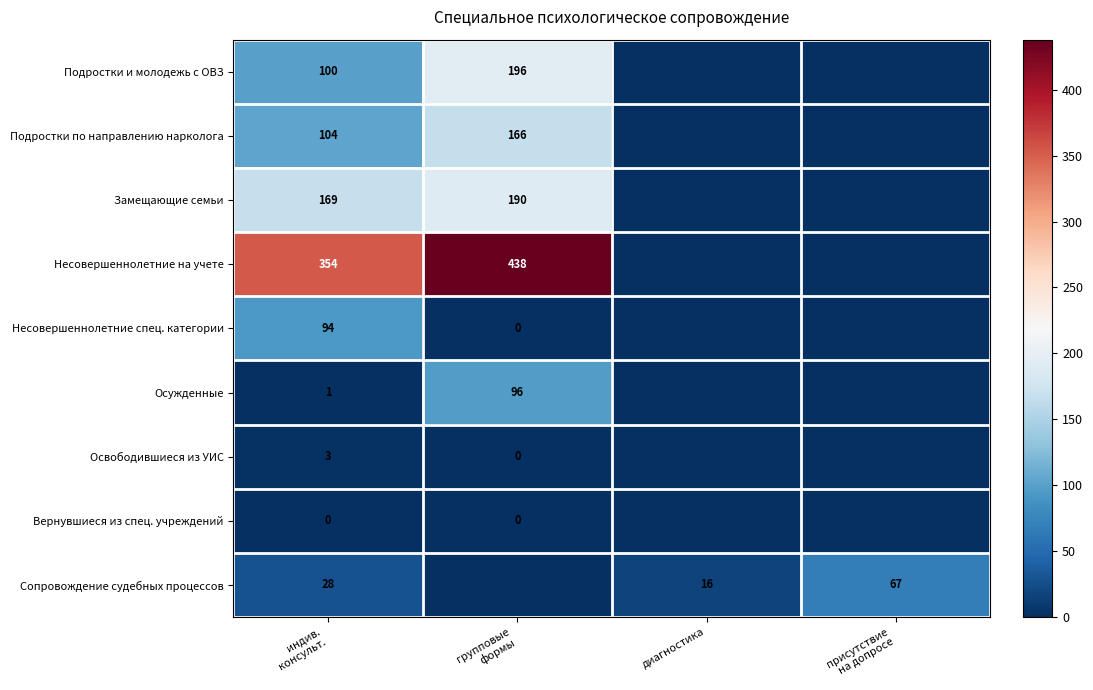

At which category is the sum across all series the highest?

групповые
формы